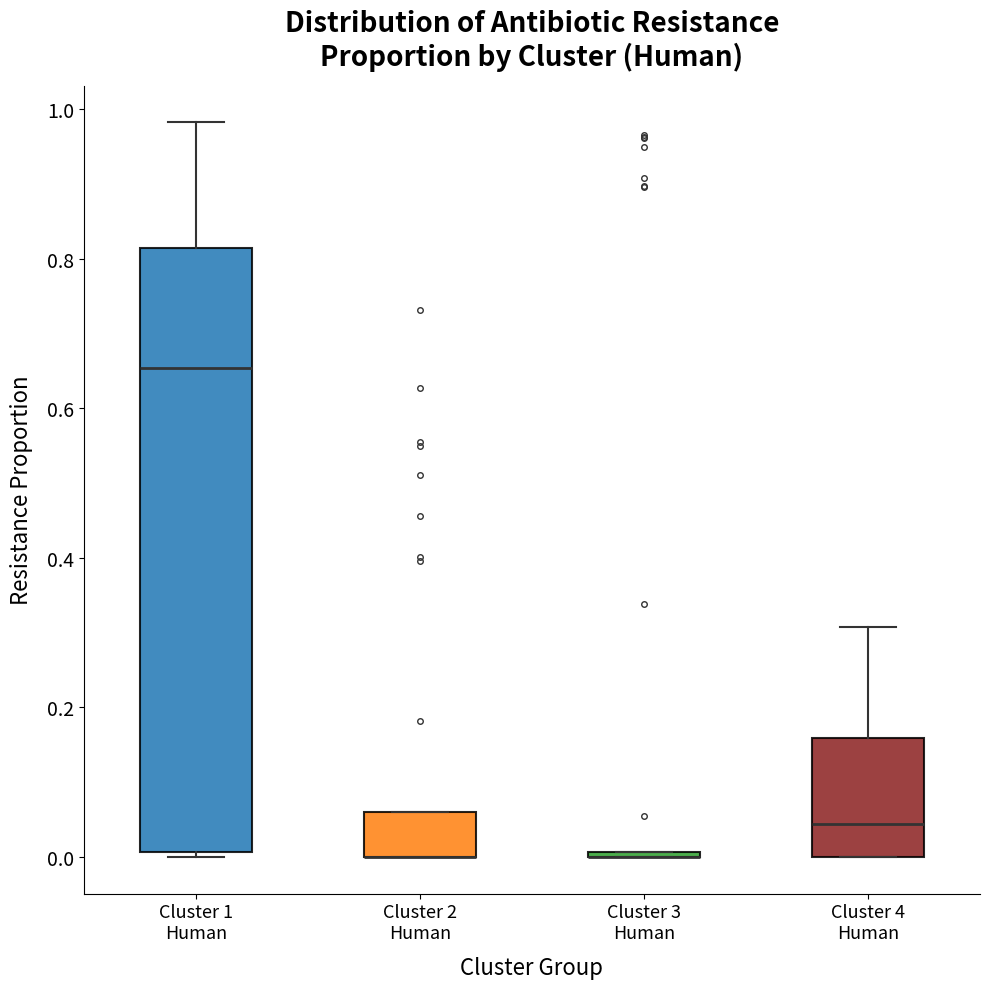

Reading left to right, transcribe this box plot: for each box, give where its median line is, the range the box spans, and where its two whiskers end, as read against the y-axis. The values are not printed on the chart, so give them approximately, as read against the axis.

Cluster 1 Human: median 0.66, box 0.00 to 0.82, whiskers 0.00 (just below the box's lower edge) to 0.98
Cluster 2 Human: median 0.00 (drawn on the box's lower edge), box 0.00 to 0.06, whiskers 0.00 to 0.06
Cluster 3 Human: box collapsed to a line at 0.00, whiskers 0.00 to 0.00
Cluster 4 Human: median 0.04, box 0.00 to 0.16, whiskers 0.00 to 0.30